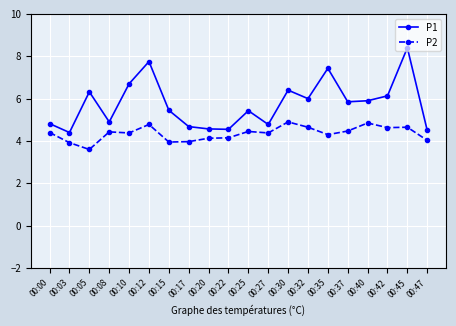

At which label does P1 first exceed 5?

00:05